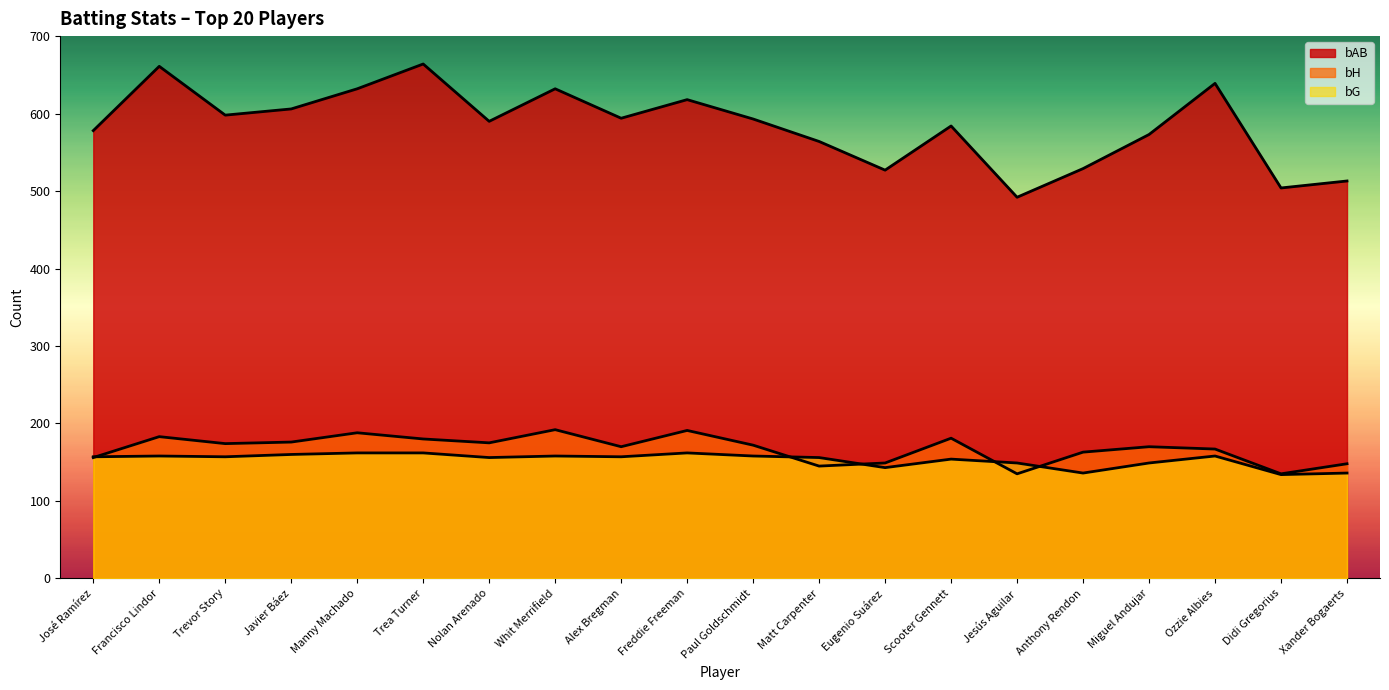

Between Jesús Aguilar and Didi Gregorius, which is larger?

Didi Gregorius